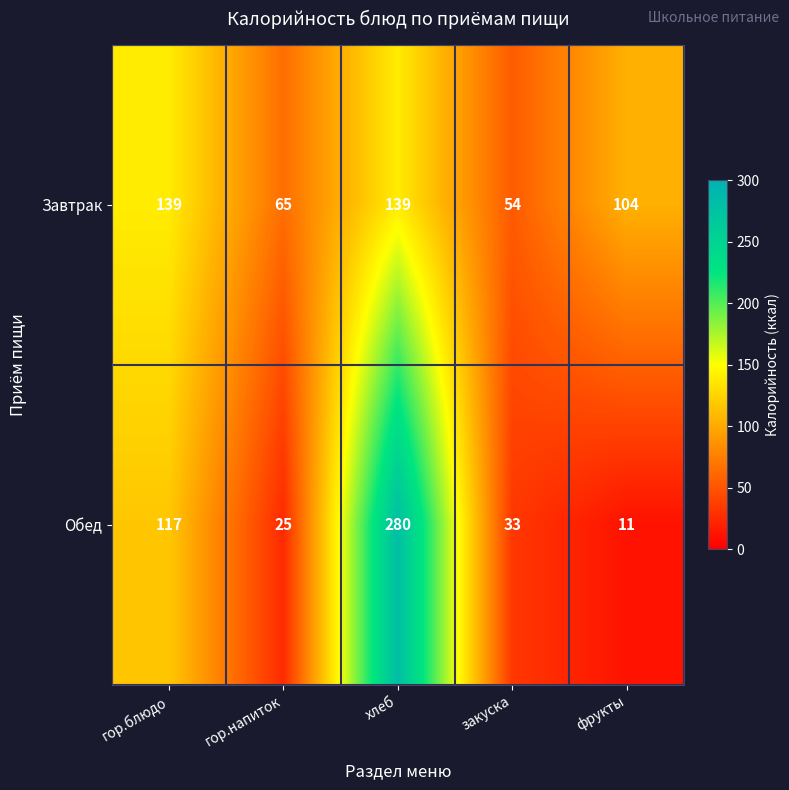

The Обед series shows 33 at закуска. True or false?

True